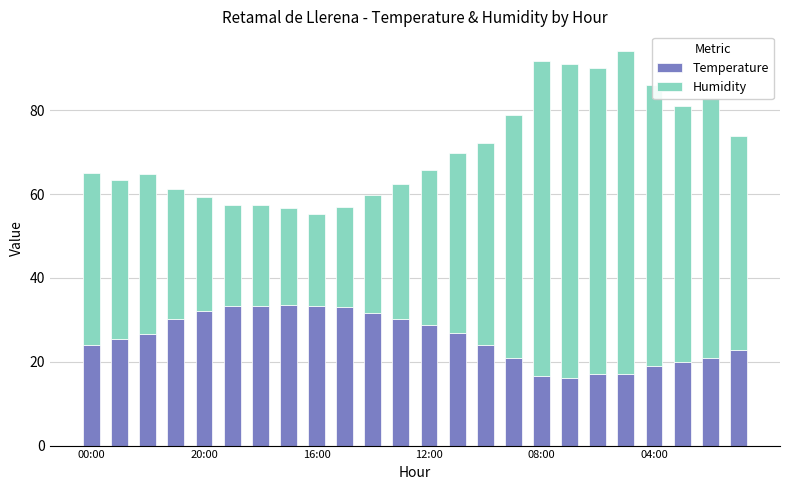

What is the difference between the maximum and second lowest values in the Temperature series?

16.9